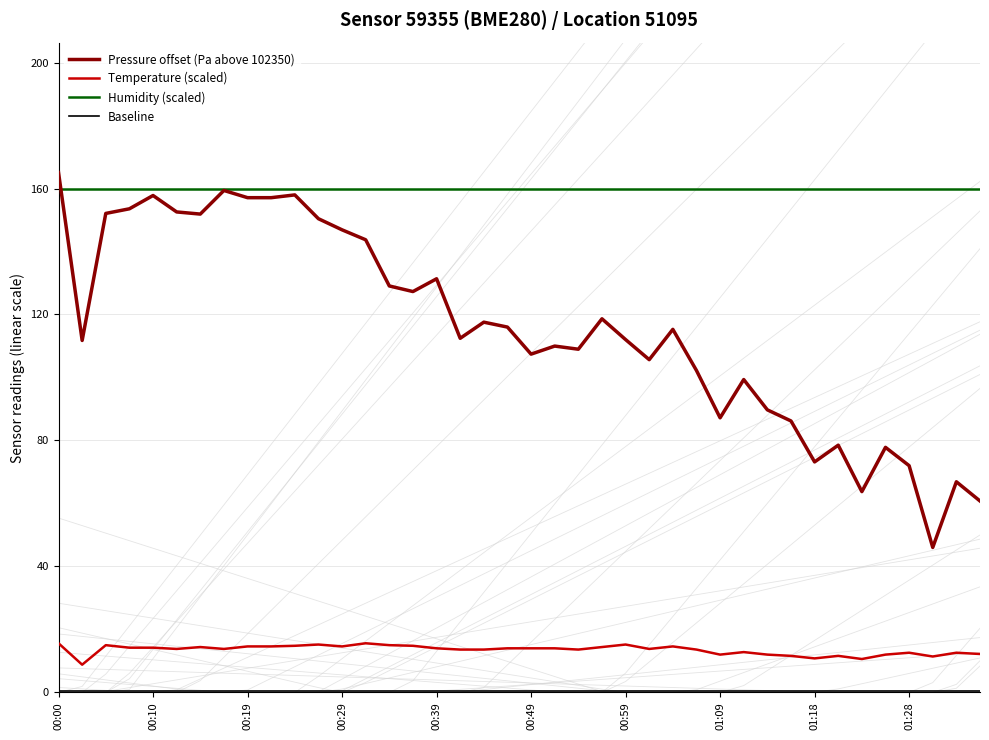

At which label does Humidity (scaled) reach its minimum?

00:00